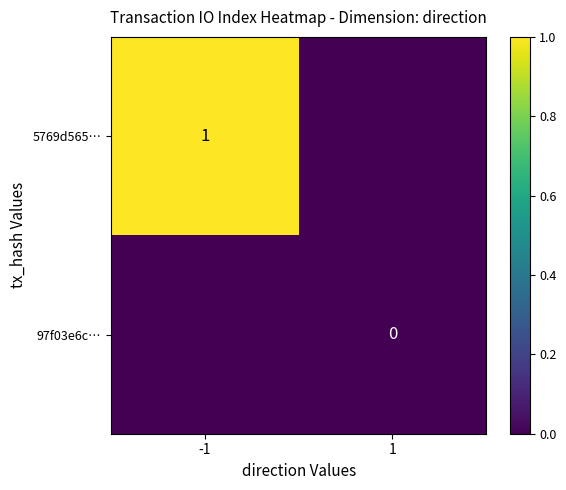

True or false: 5769d565… has a value of 0 at -1.

False